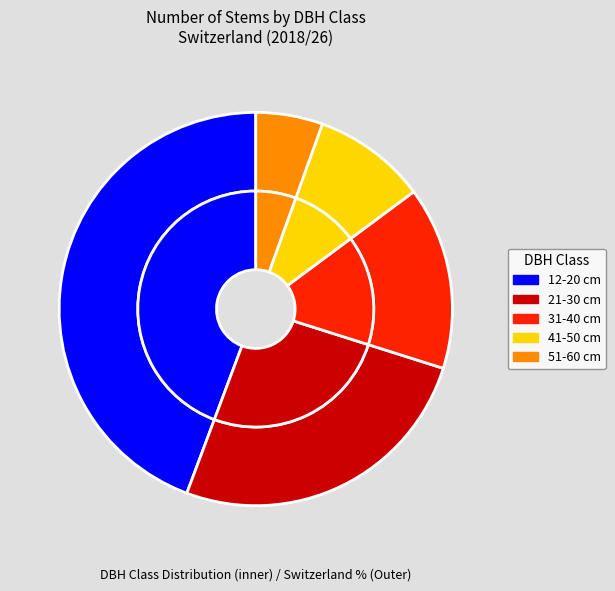

True or false: 51-60 cm accounts for 5% of the total.

True